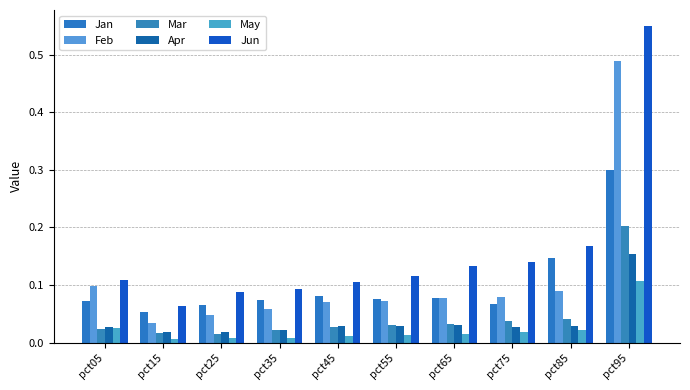

Are the bars horizontal?

No